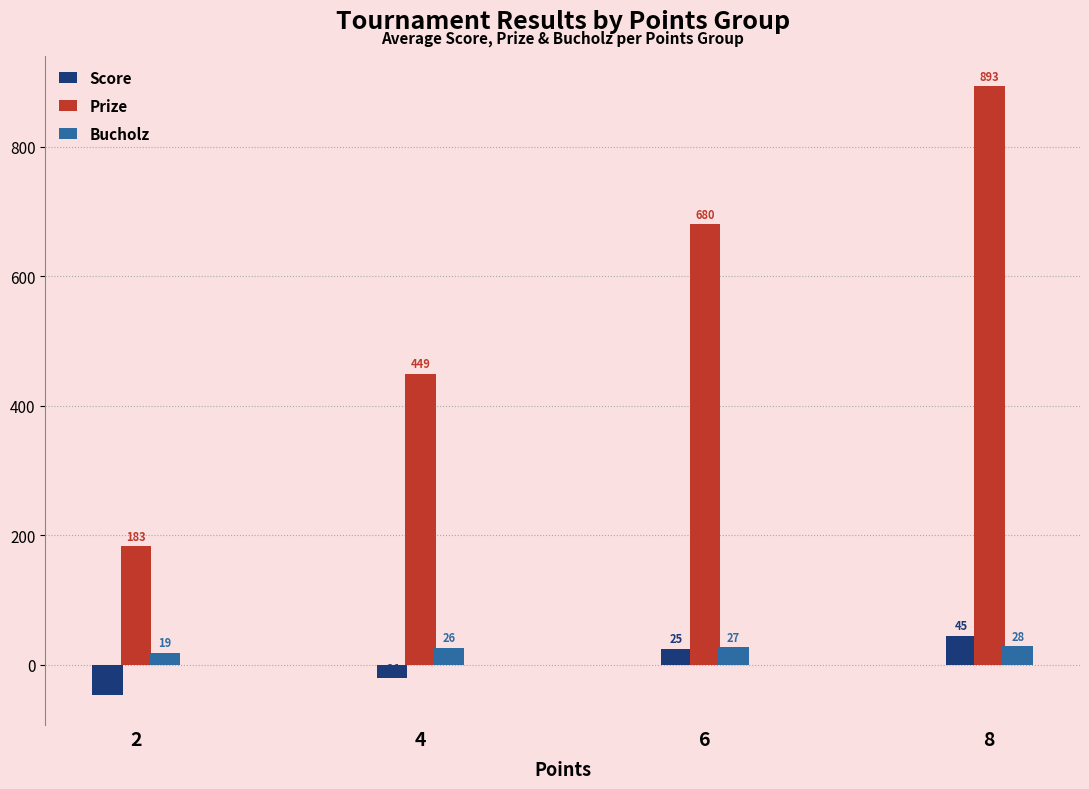

Read the Bucholz value at 4.

26.5